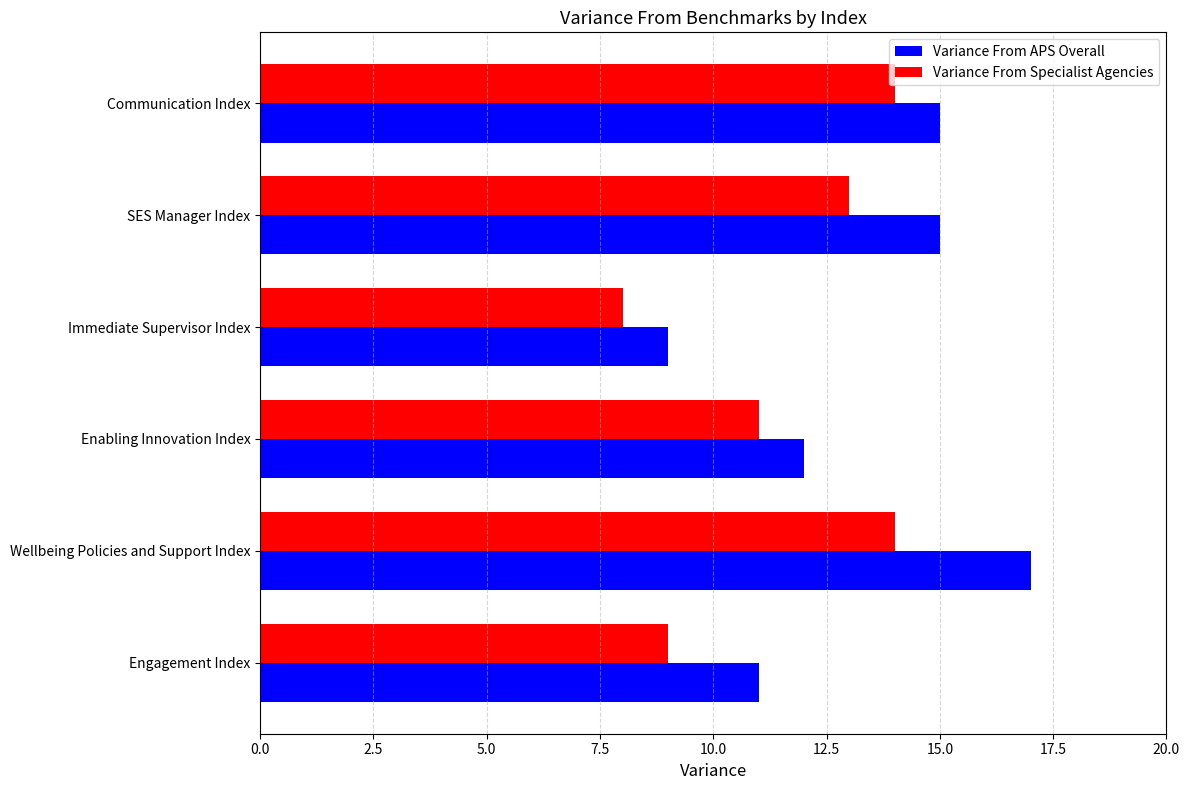

At which category does the chart reach its minimum across all series?

Immediate Supervisor Index